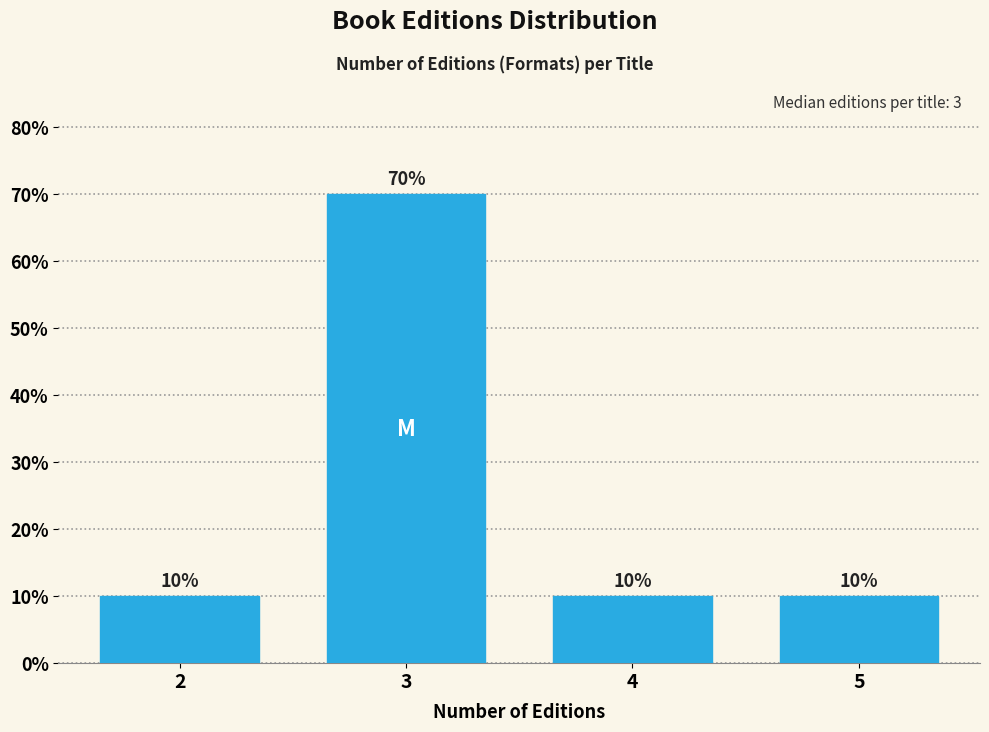

Reading left to right, list all the values displayed in this chart.

2=10	3=70	4=10	5=10